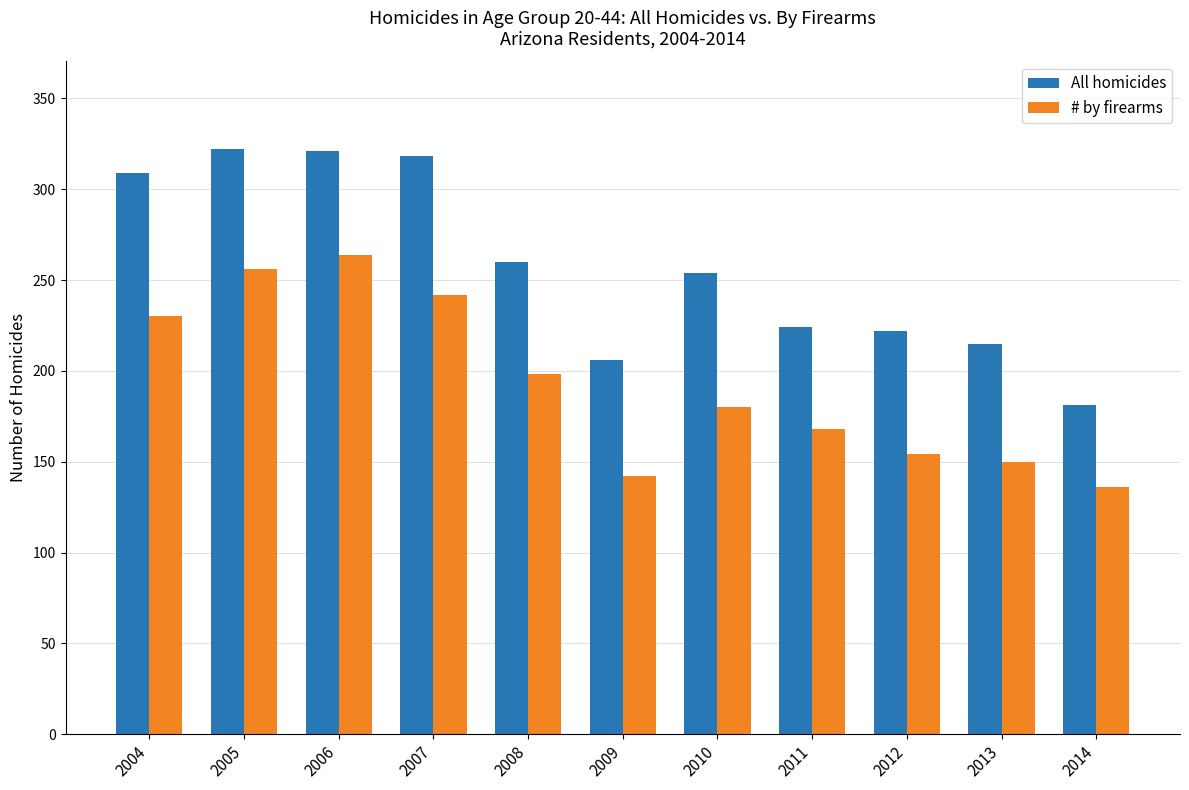

The value of All homicides at 2011 is 224. True or false?

True